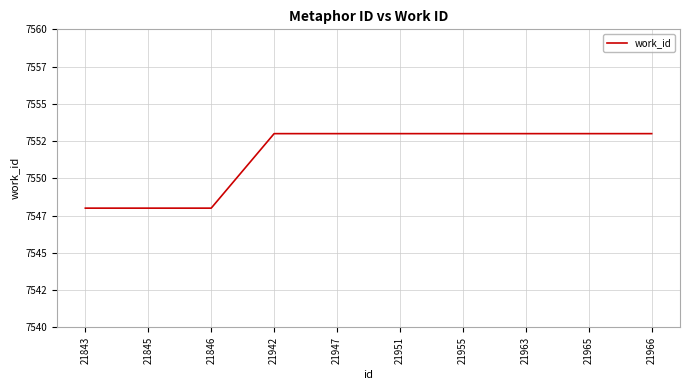

List the labels in order of value, largest first.

21942, 21947, 21951, 21955, 21963, 21965, 21966, 21843, 21845, 21846